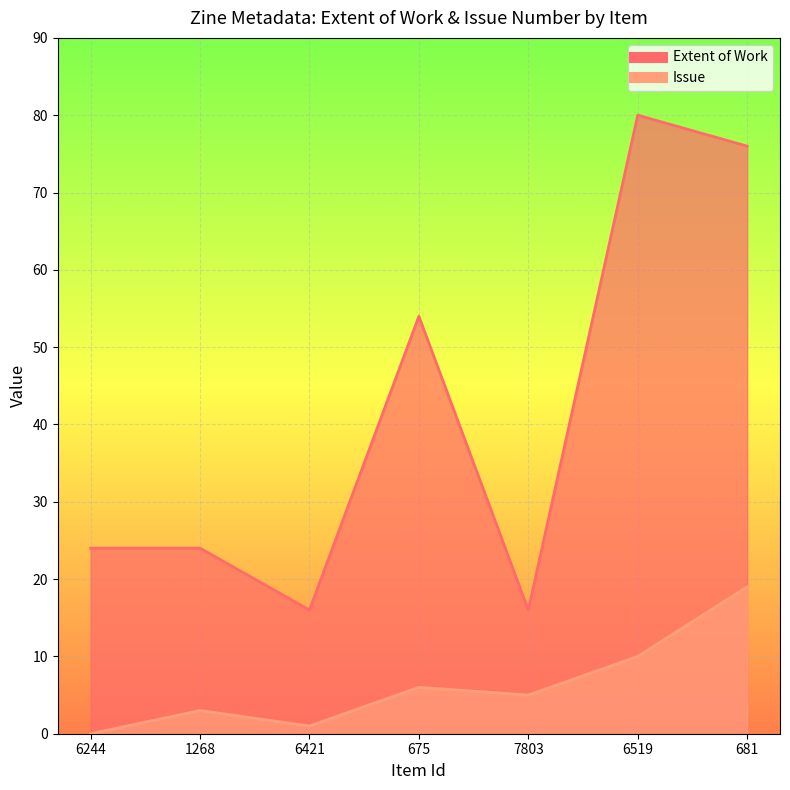

Reading left to right, what are all the values shown in this chart?

Extent of Work: 24	24	16	54	16	80	76
Issue: 0	3	1	6	5	10	19